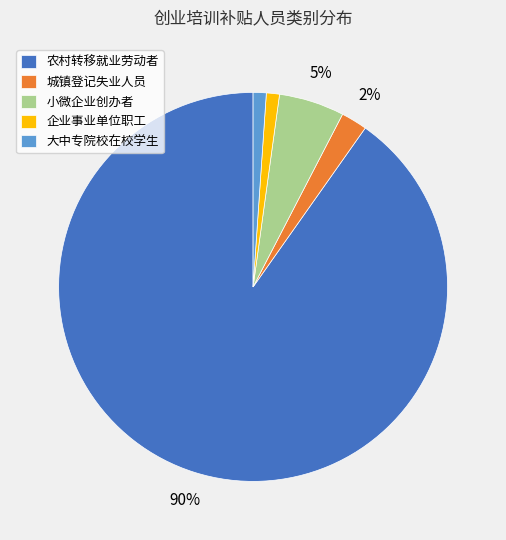

To the nearest percent, what is the difference between the 企业事业单位职工 and 小微企业创办者 slice percentages?

4%